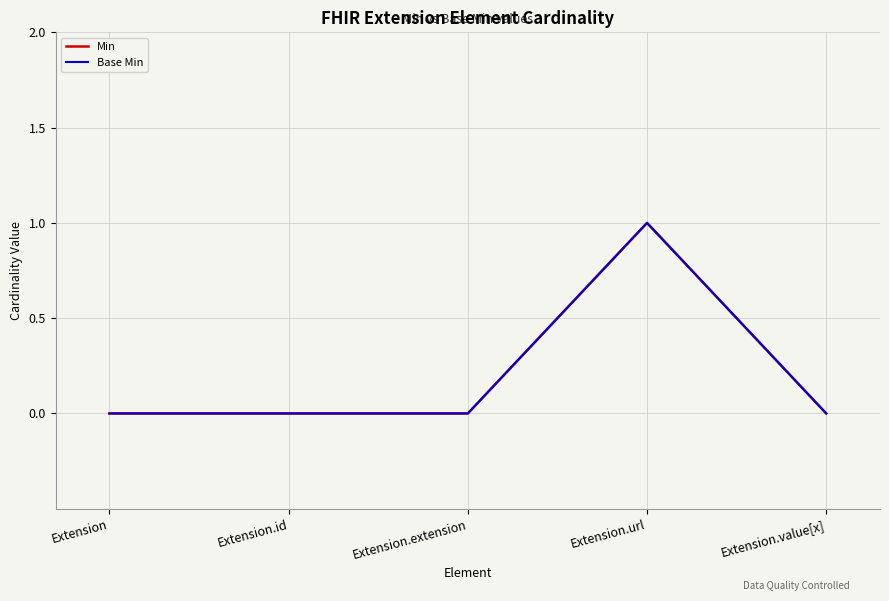

At which category does Base Min reach its first local peak?

Extension.url